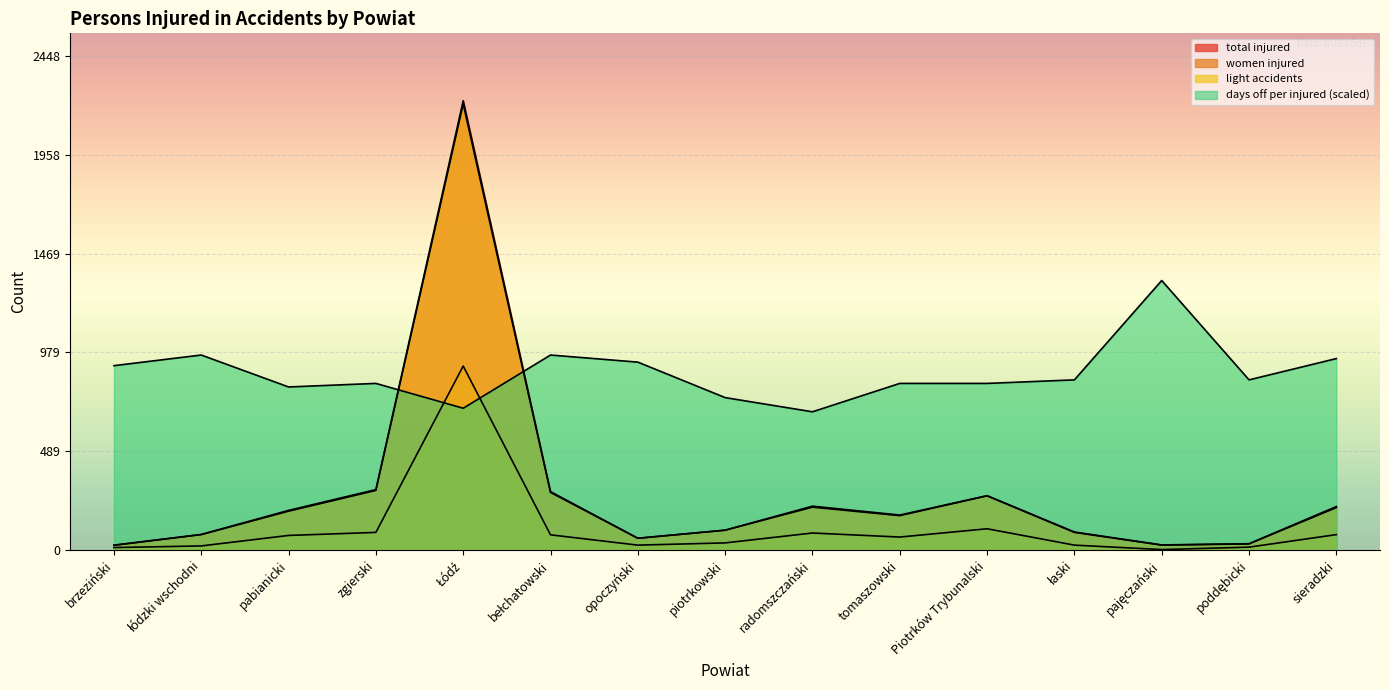

Where do days off per injured and women injured first cross each other?

zgierski and Łódź